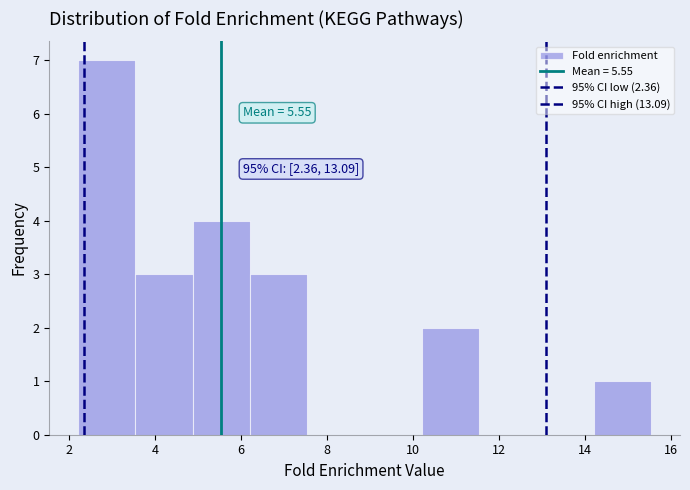

Over which range of the x-axis is the bar tallest?

2.2 to 3.6